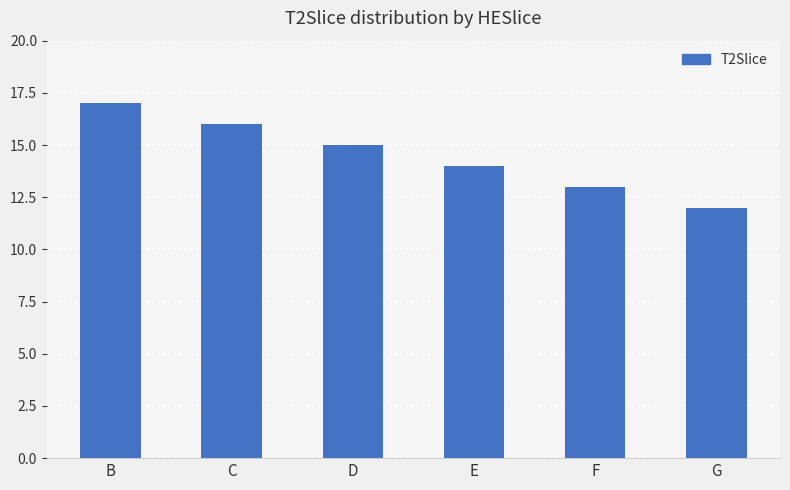

True or false: the data shows 16 at C.

True